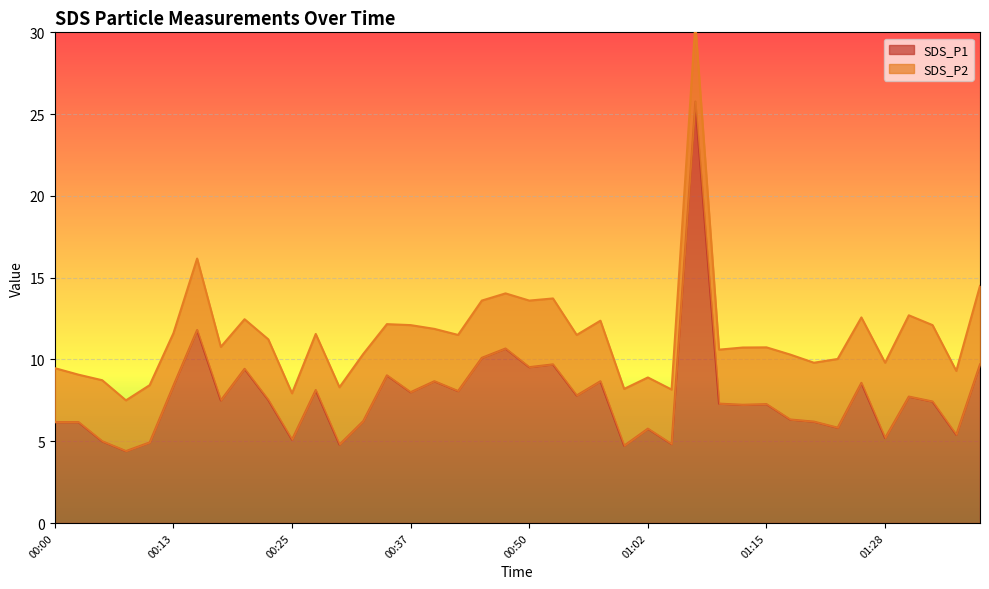

Where does the data first go above 7?

00:13